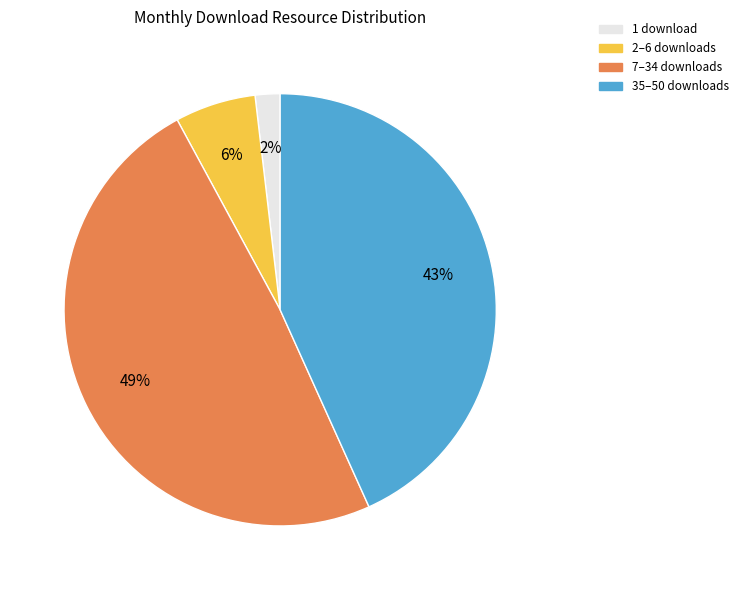

Which slice is the smallest?

1 download